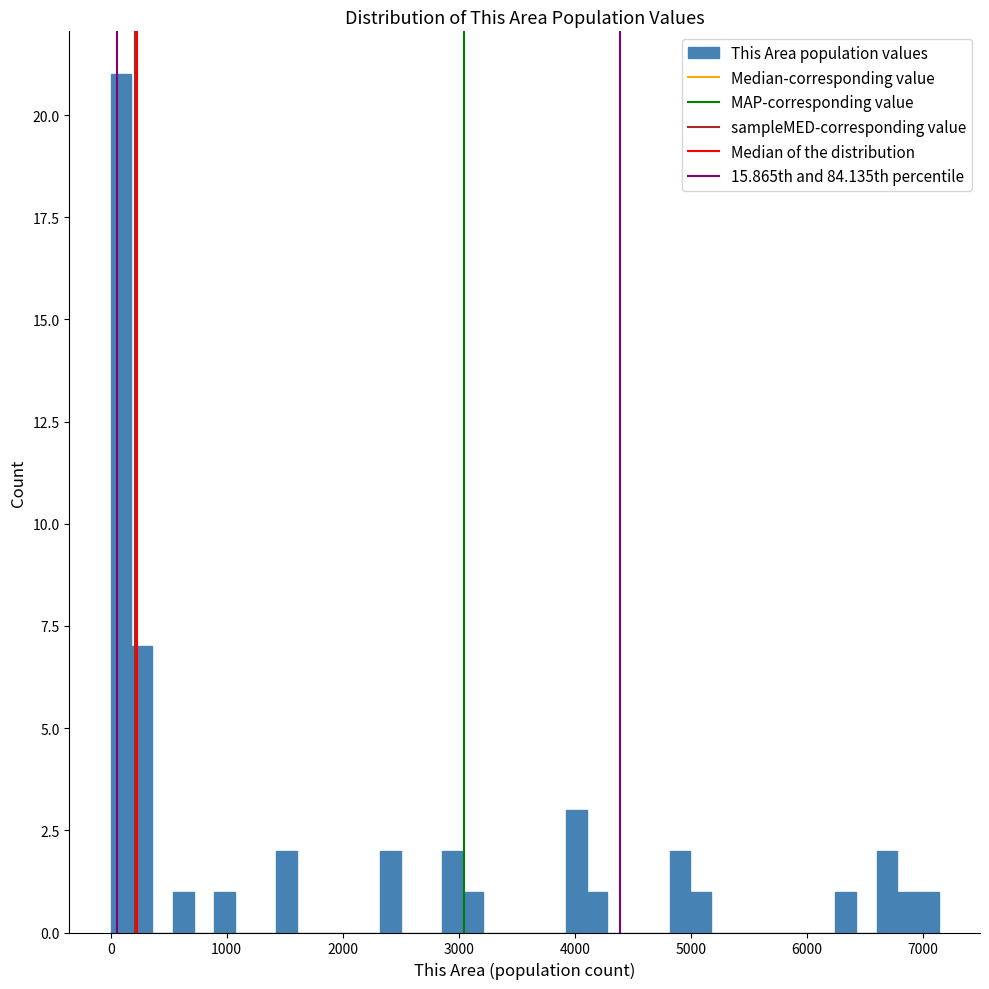

Read against the x-axis, roughly where is the centre of the tallest bar?

100